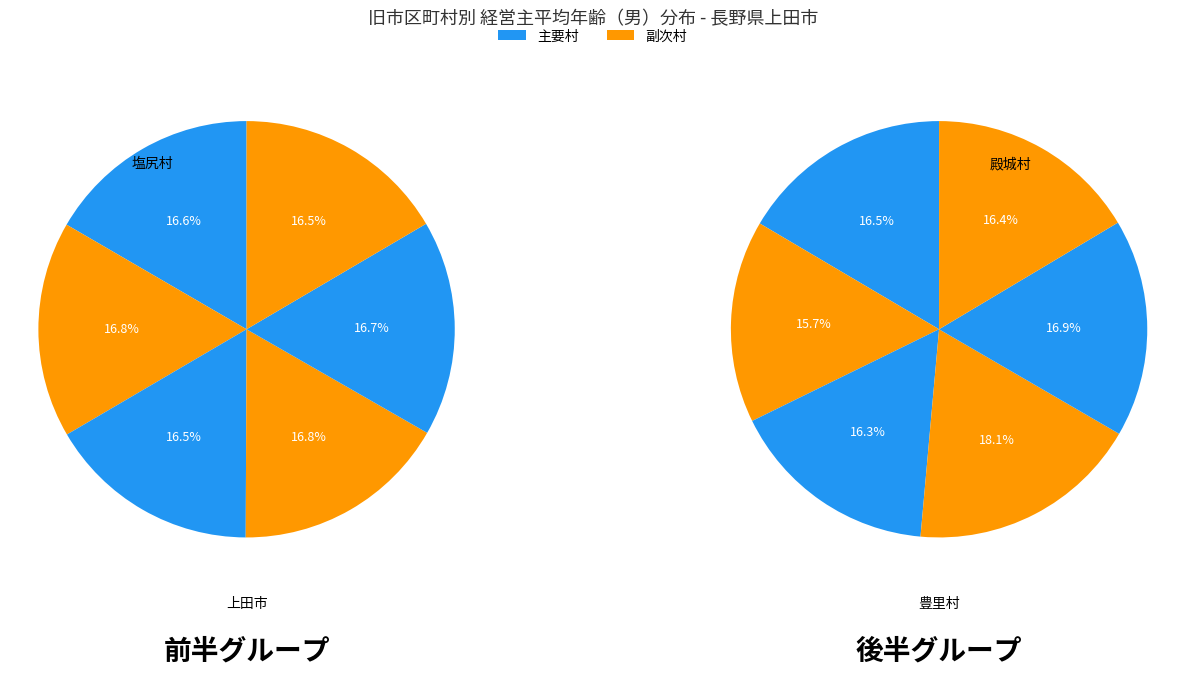

True or false: 豊里村 accounts for 22% of the total.

False